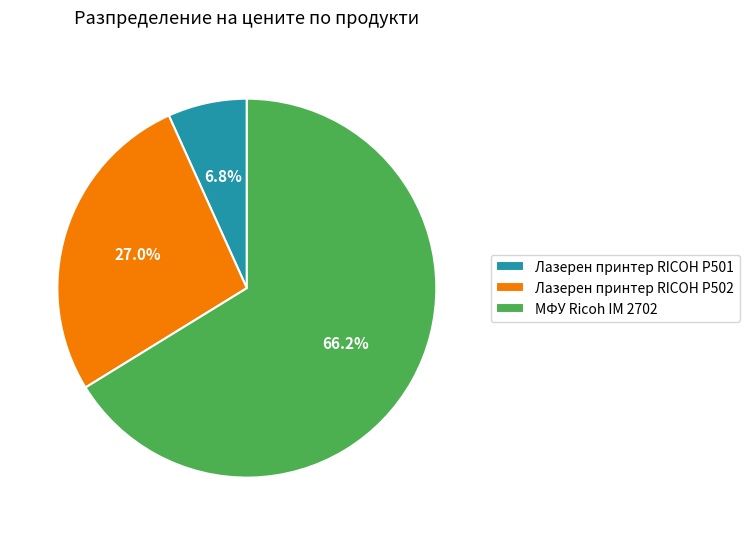

To the nearest percent, what is the difference between the МФУ Ricoh IM 2702 and Лазерен принтер RICOH P501 slice percentages?

59%